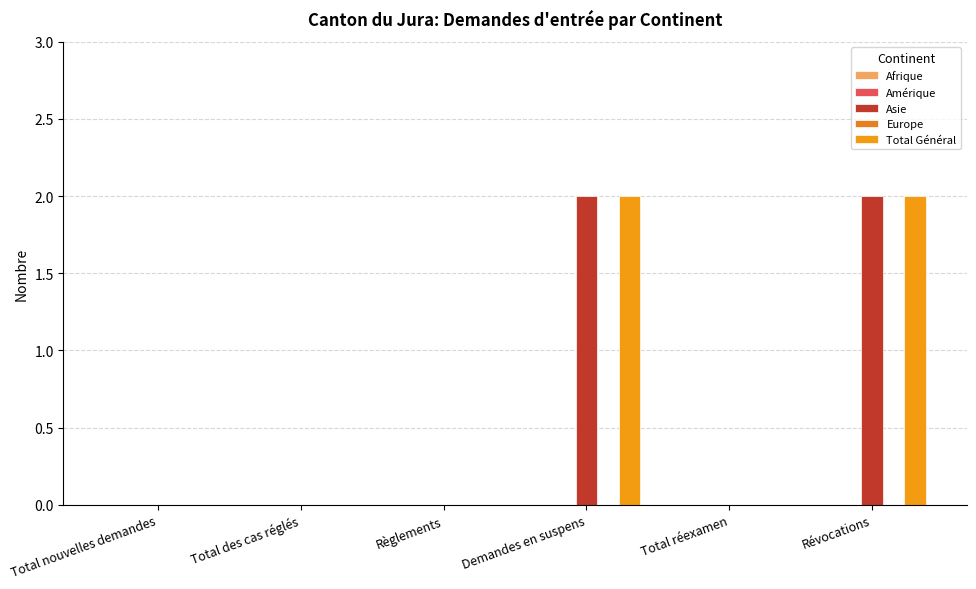

What is the average value of the Total Général series?

1